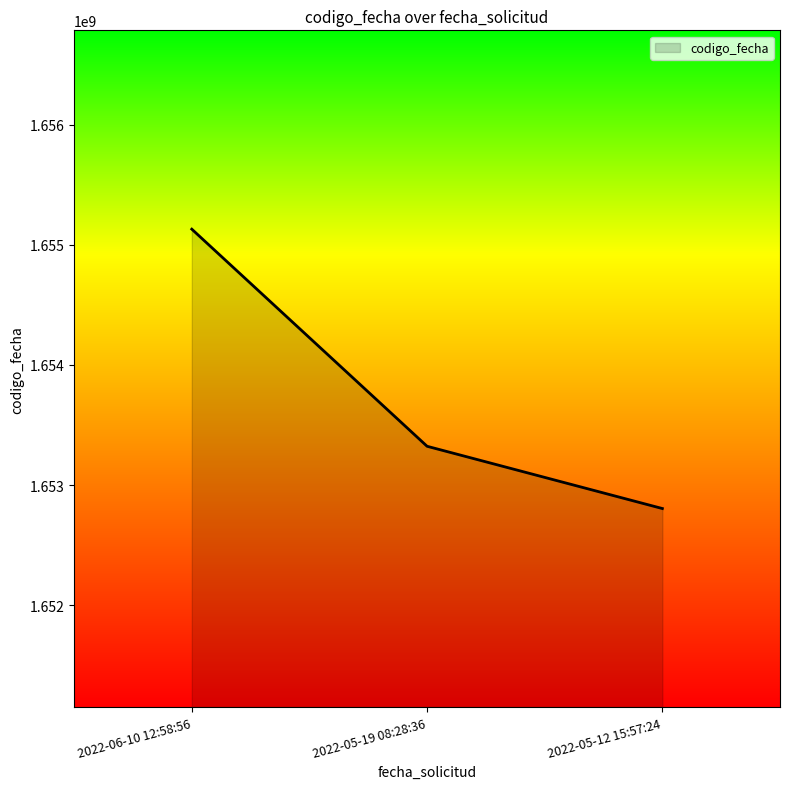

What is the change in value from 2022-06-10 12:58:56 to 2022-05-12 15:57:24?

-2325638